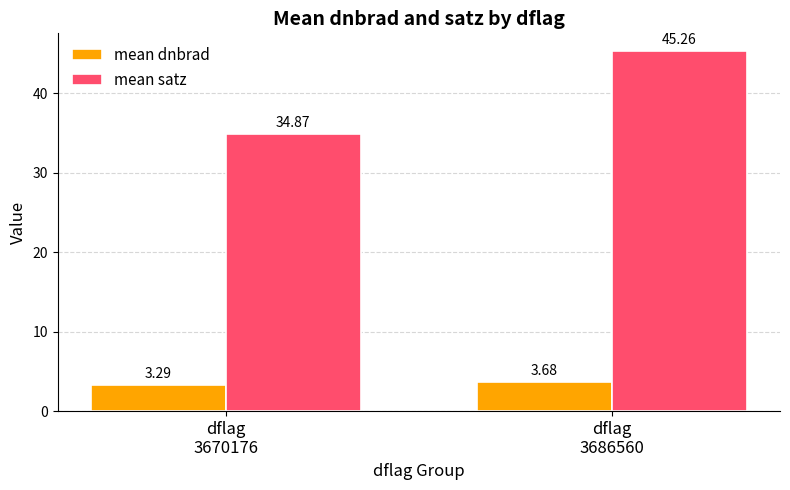

Between dflag
3670176 and dflag
3686560, which series saw the biggest shift?

mean satz